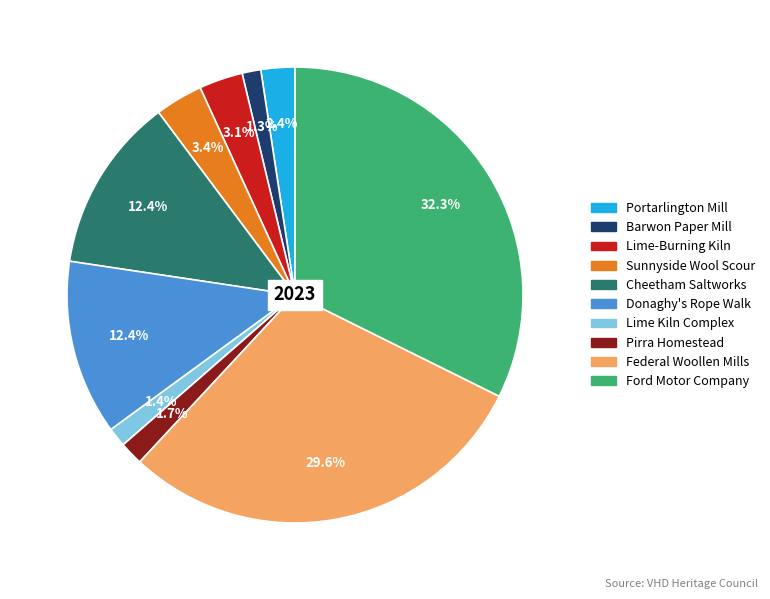

Is Sunnyside Wool Scour the majority of the pie?

No